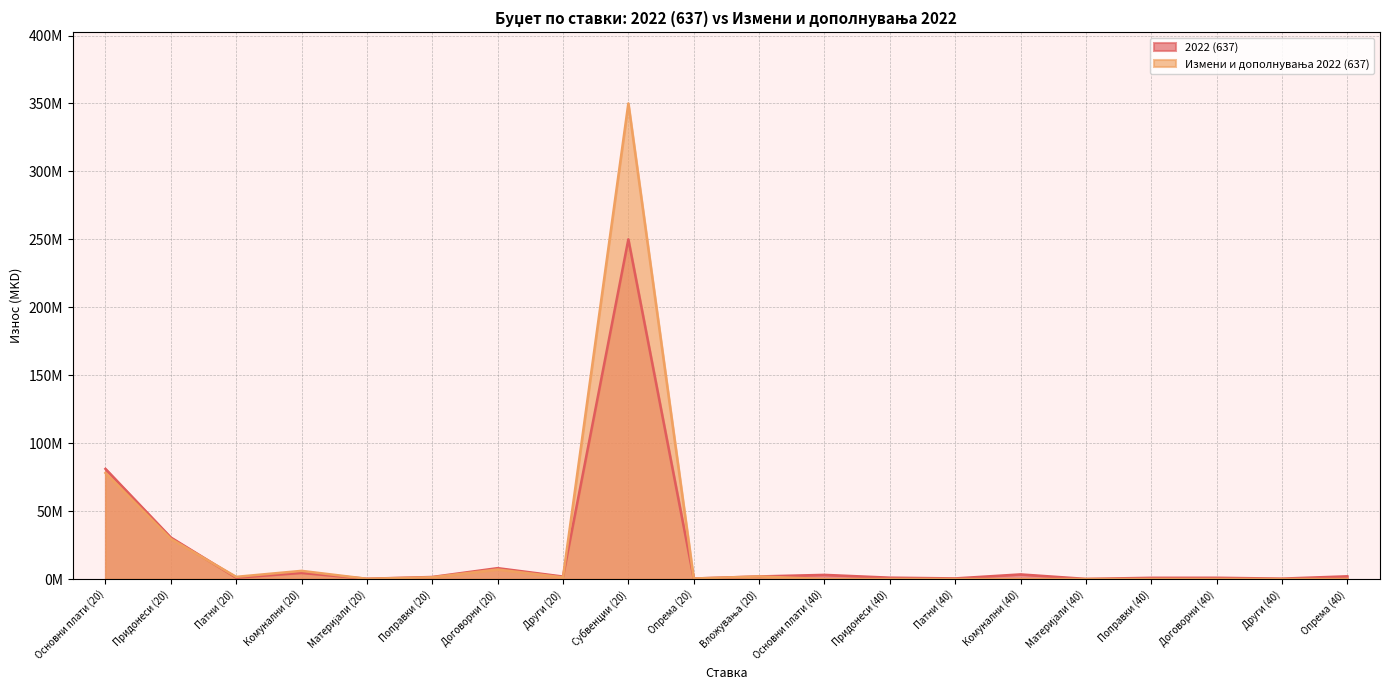

At which category does the chart reach its peak across all series?

Субвенции (20)